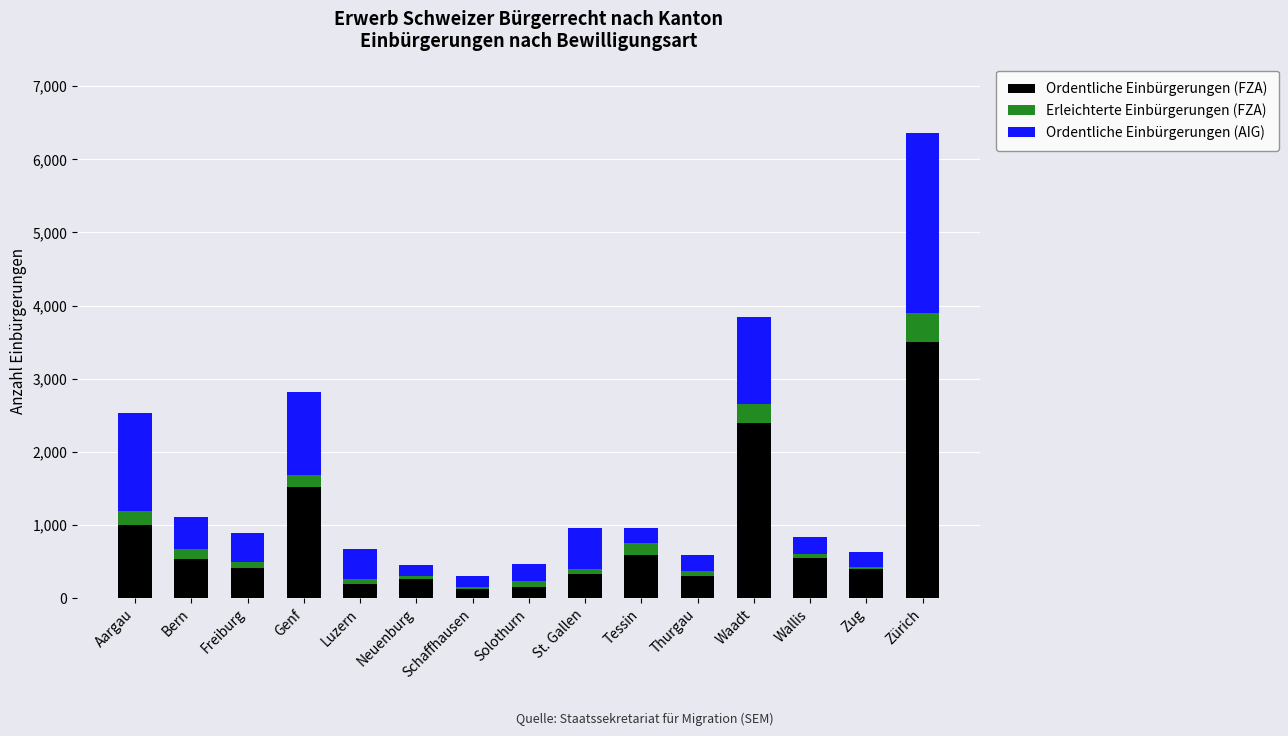

At which category is the sum across all series the highest?

Zürich